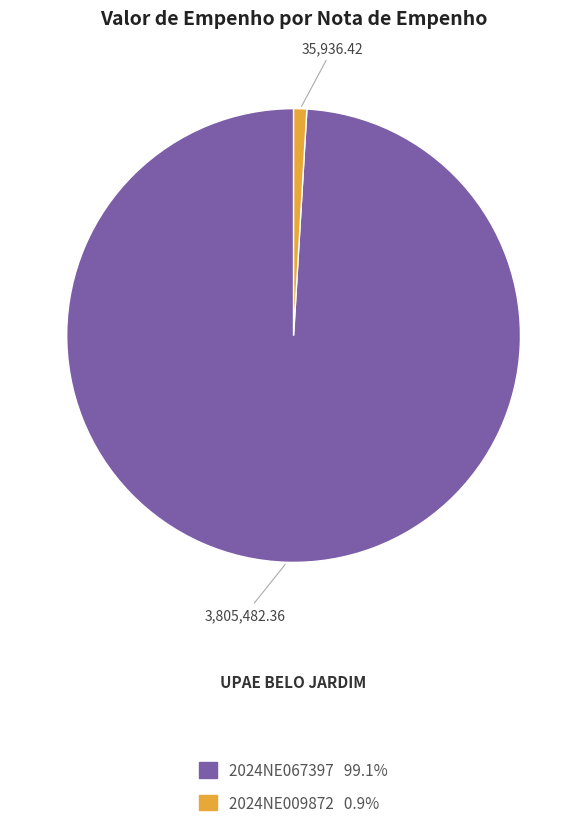

Does 2024NE067397 account for over 50% of the chart?

Yes